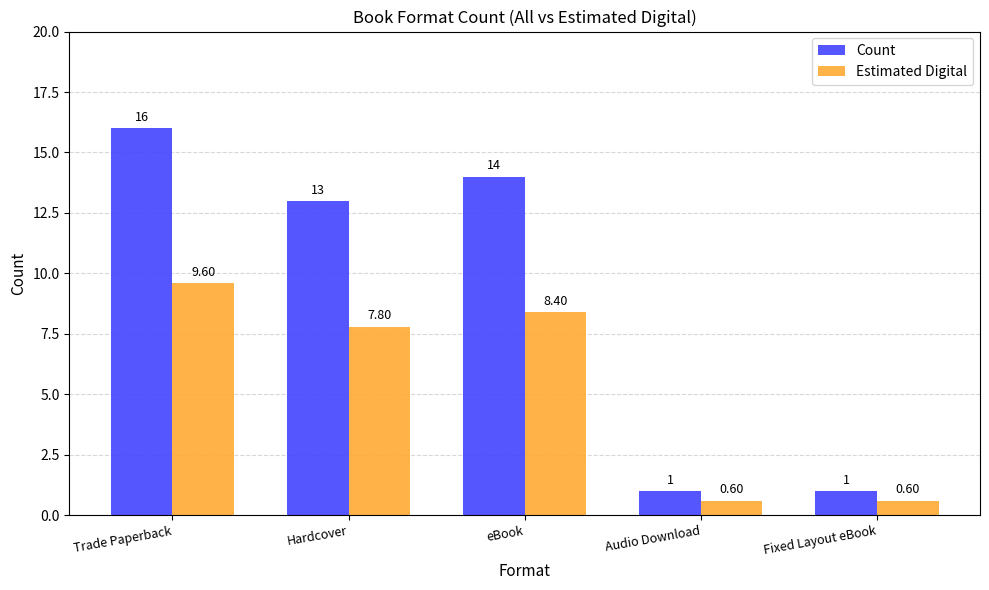

Where is Estimated Digital nearest to the value 5?

Hardcover